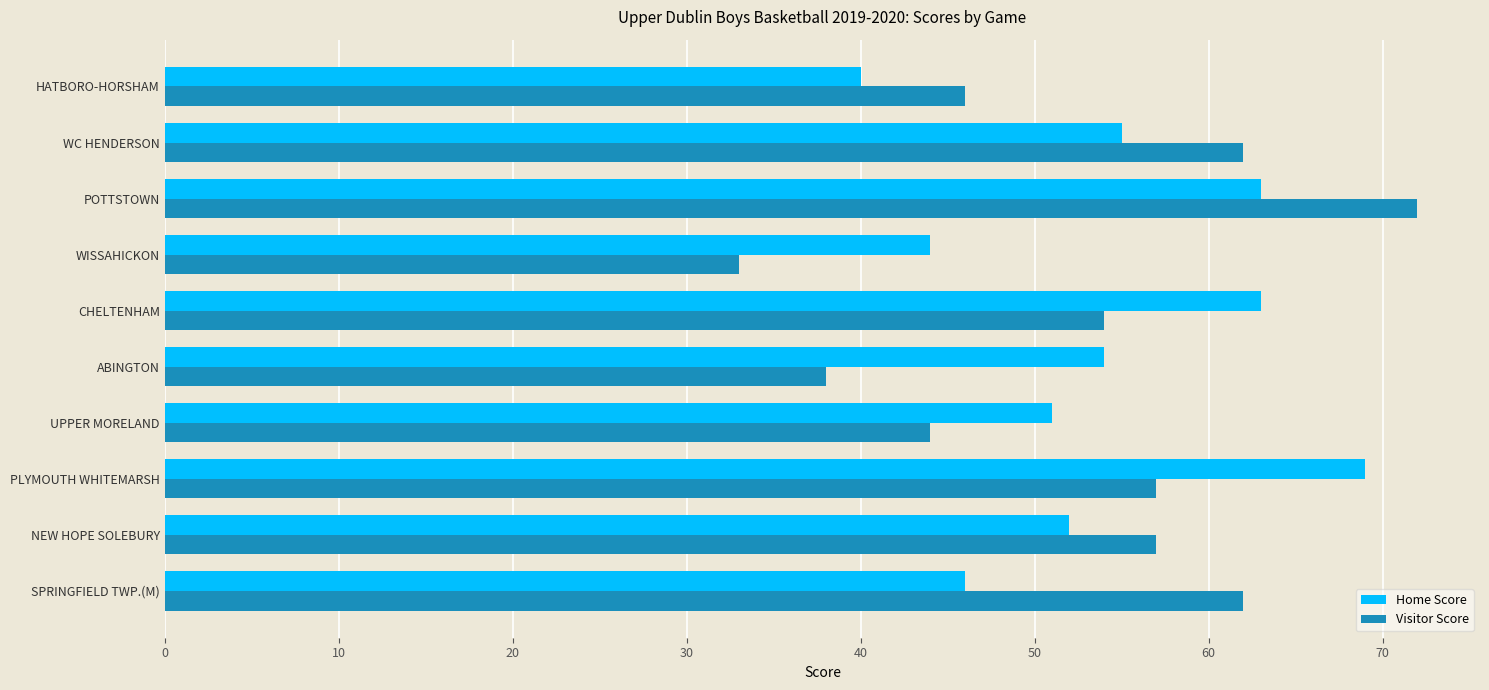

How many distinct data groups are displayed?

2